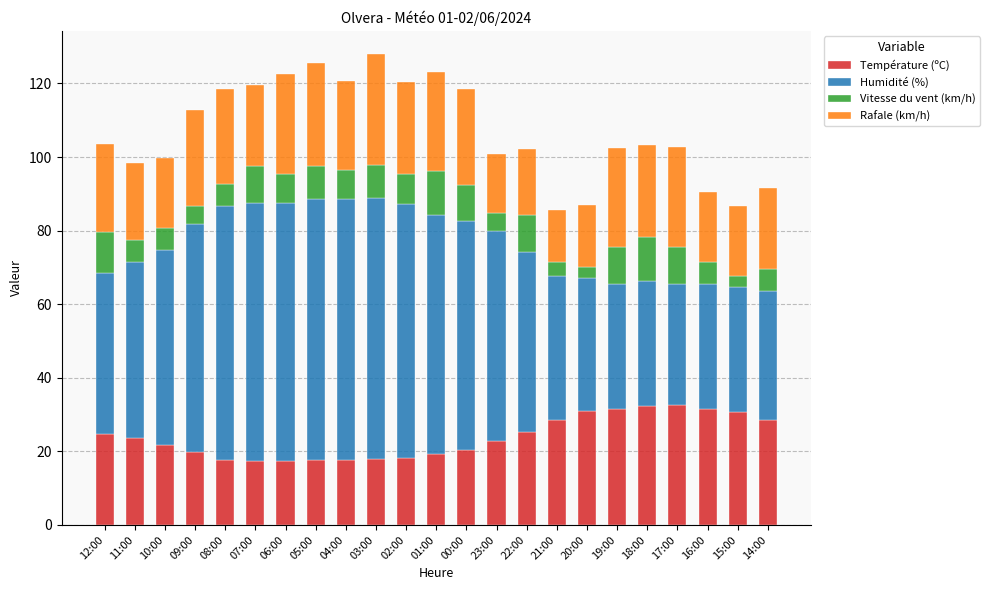

What is the minimum value for Température (ºC)?

17.5